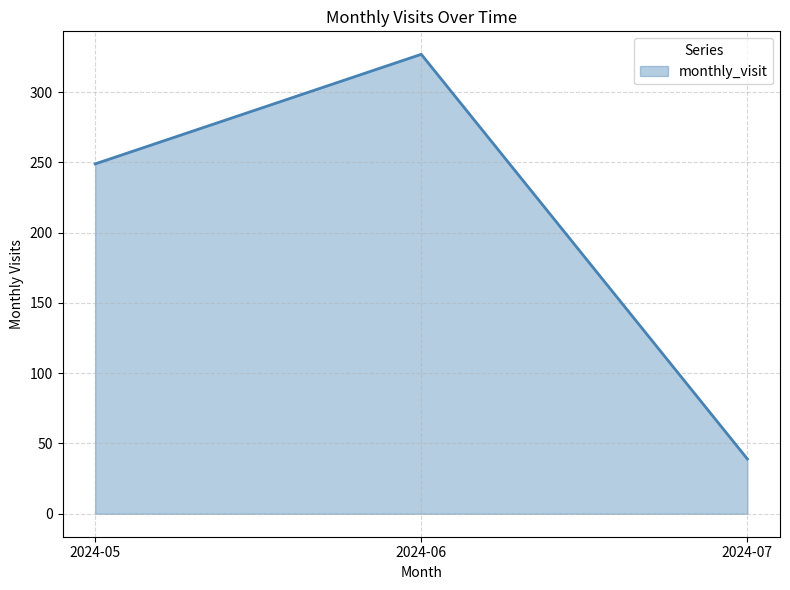

How many lines are shown in the chart?

1